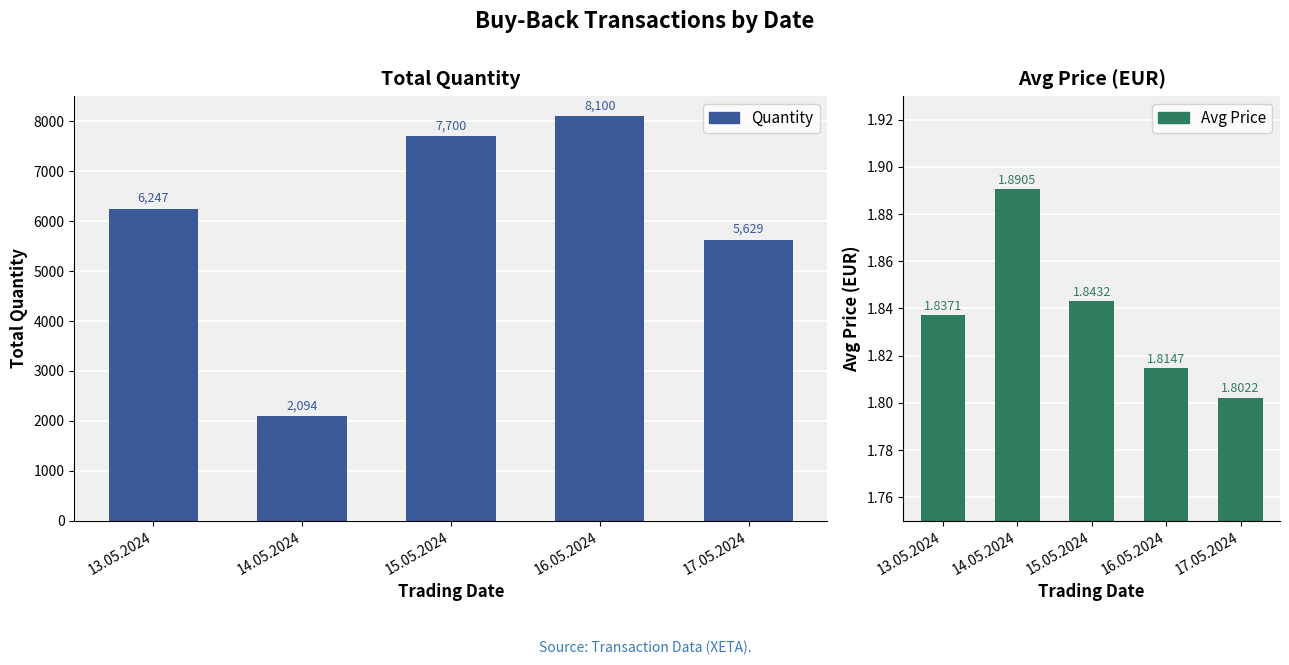

Count the Avg Price values in the range 1 to 2.

5